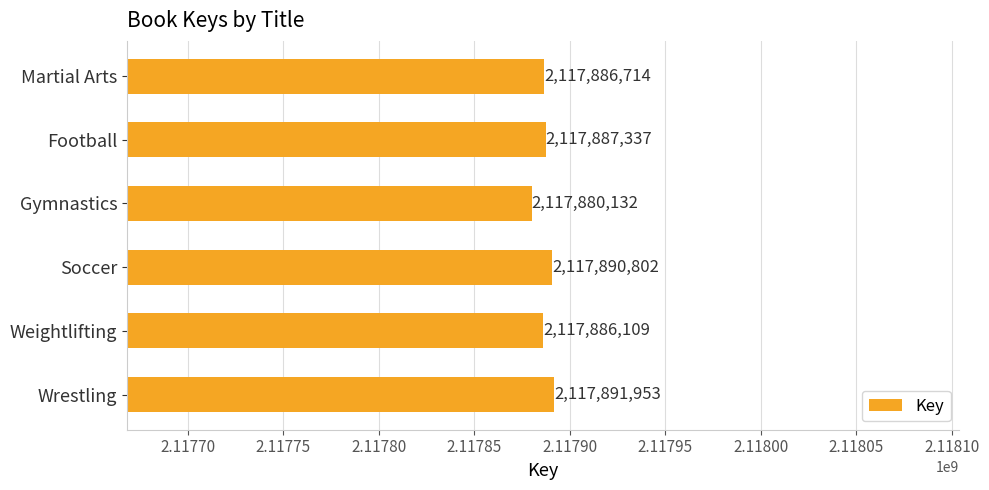

List the labels in order of value, smallest first.

Gymnastics, Weightlifting, Martial Arts, Football, Soccer, Wrestling